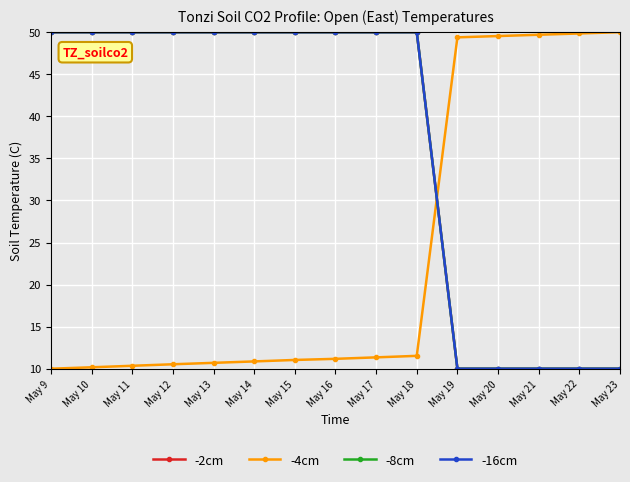

What is the value of the -4cm point at the 1st from the left?

10.0